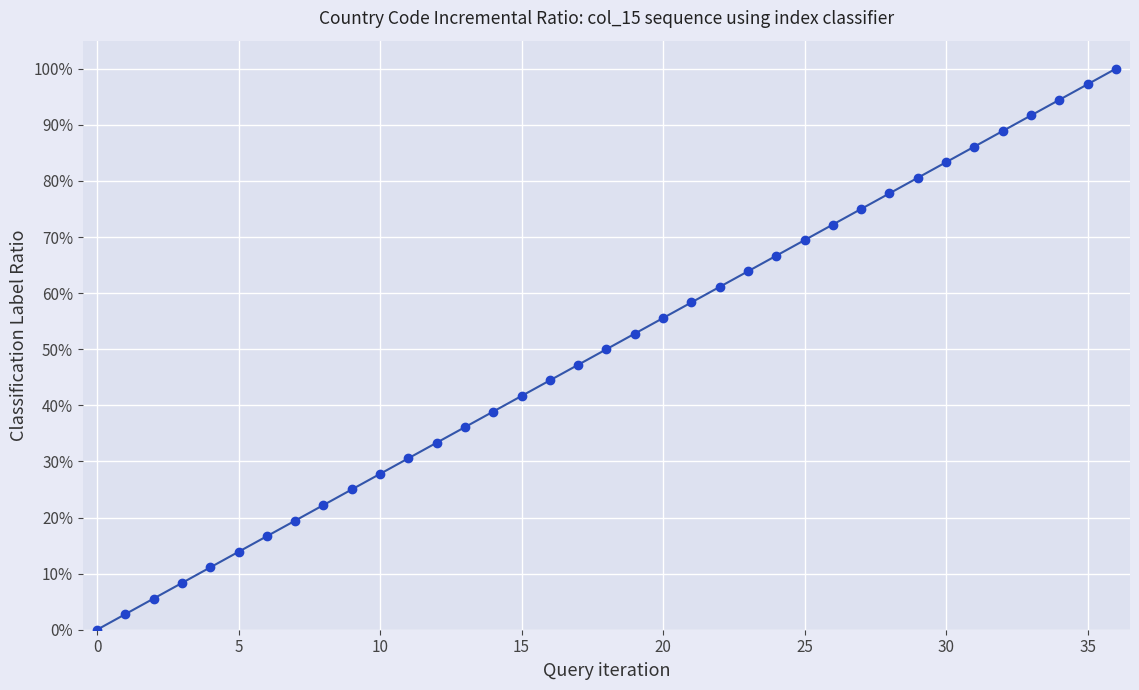

Is this an area chart (filled region under the line)?

No